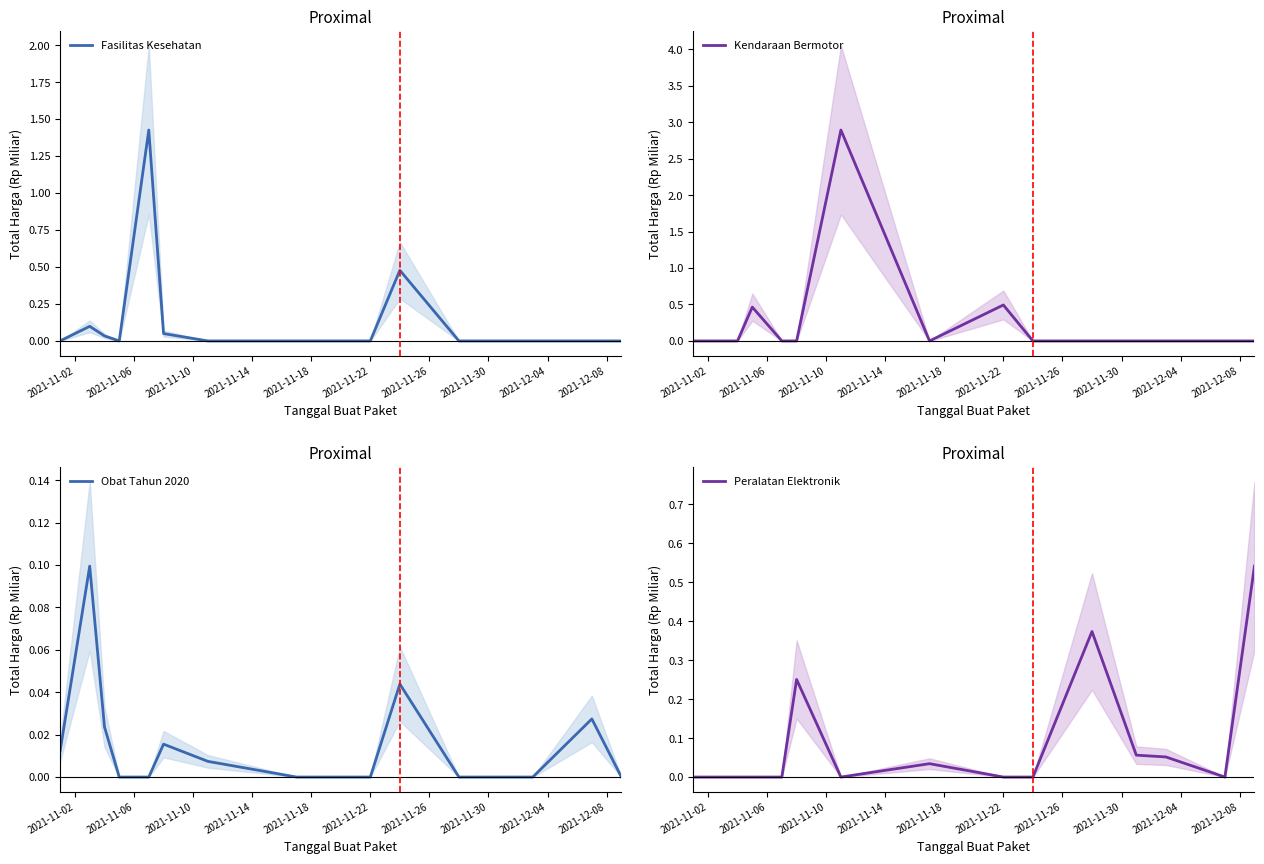

Does the chart have visible grid lines?

No